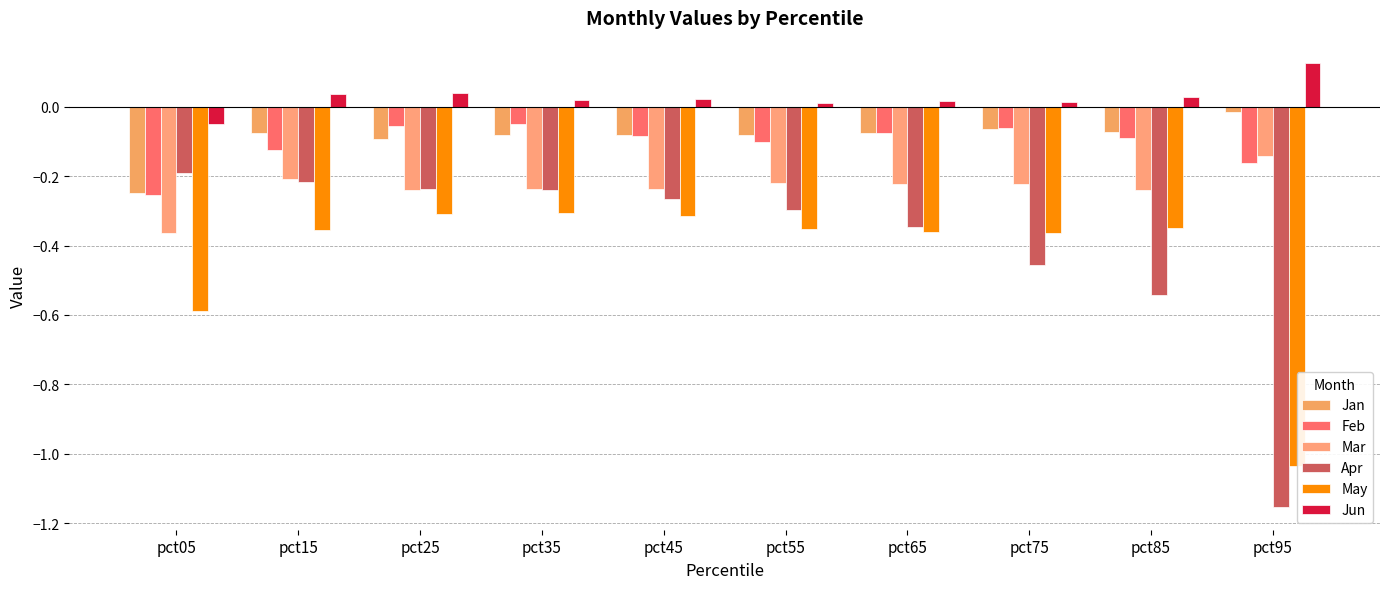

What is the difference between the Jan values at pct05 and pct65?

0.2